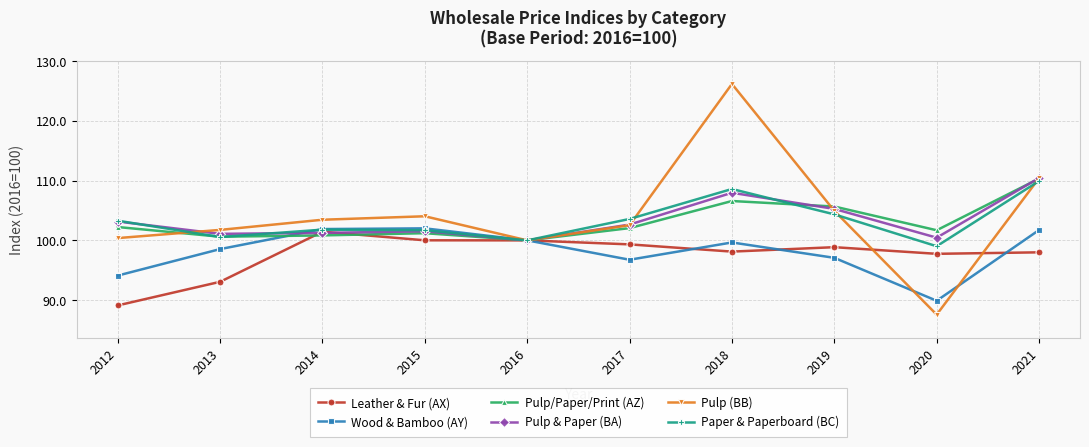

True or false: Pulp (BB) has a value of 101.8 at 2013.

True